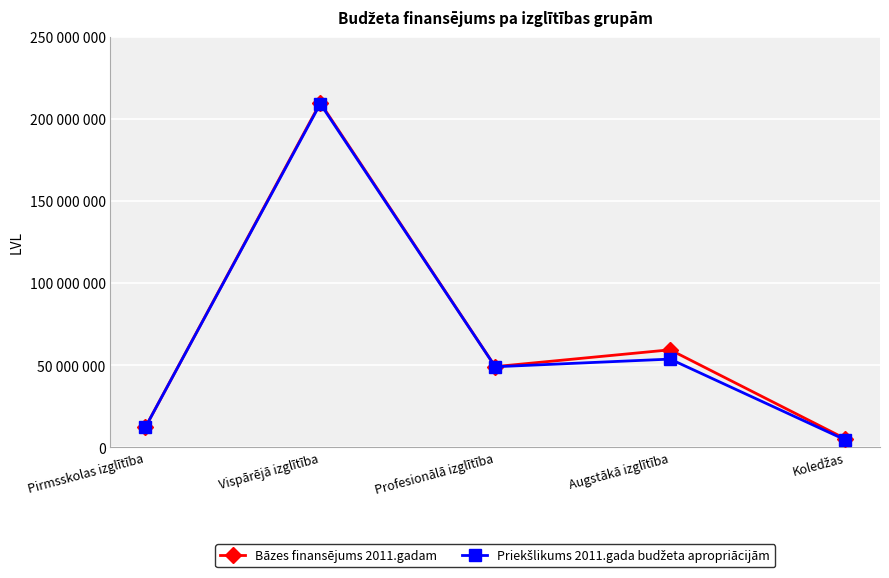

Does the chart have visible grid lines?

Yes